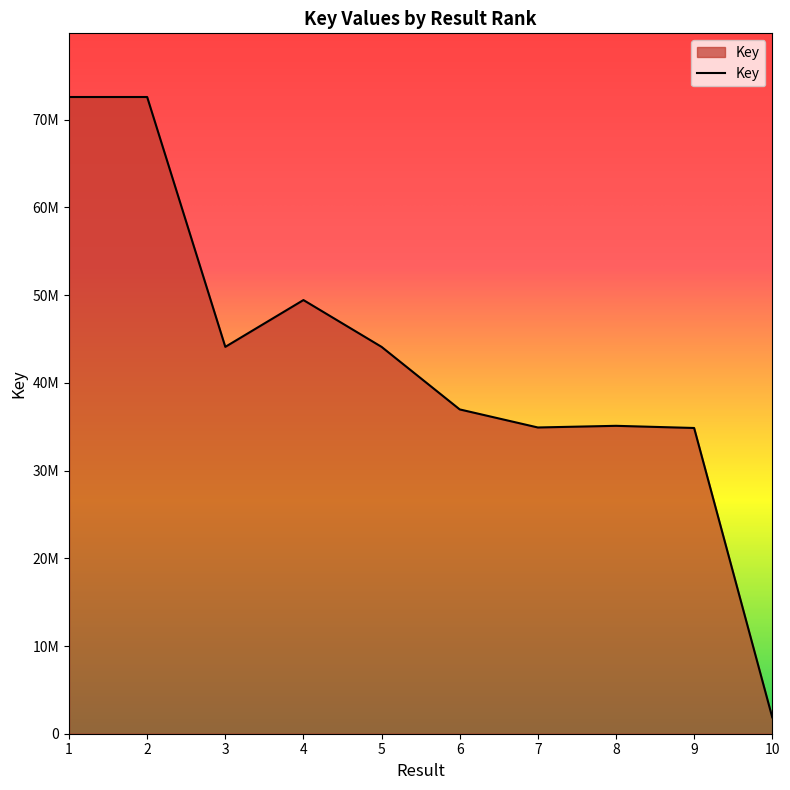

What is the change in value from 1 to 5?

-28486598